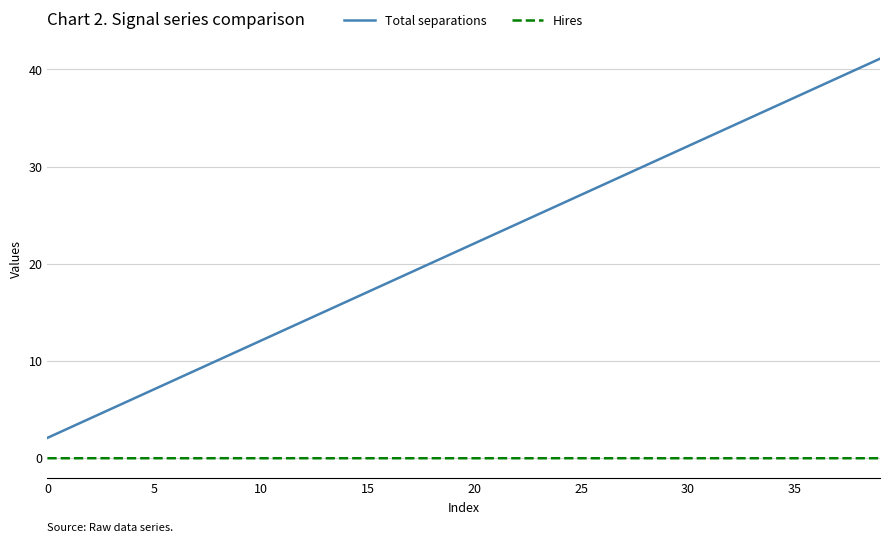

Which series has the largest total across all categories?

Total separations